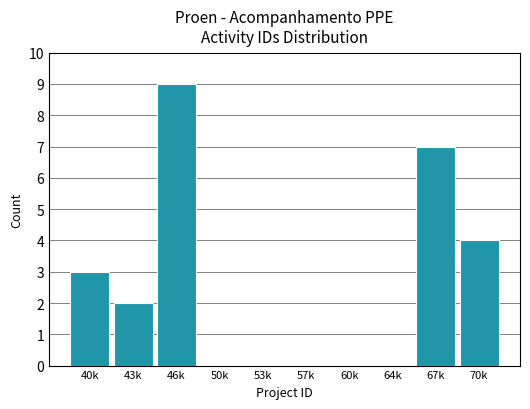

Reading left to right, list all the values displayed in this chart.

40k=3	43k=2	46k=9	50k=0	53k=0	57k=0	60k=0	64k=0	67k=7	70k=4